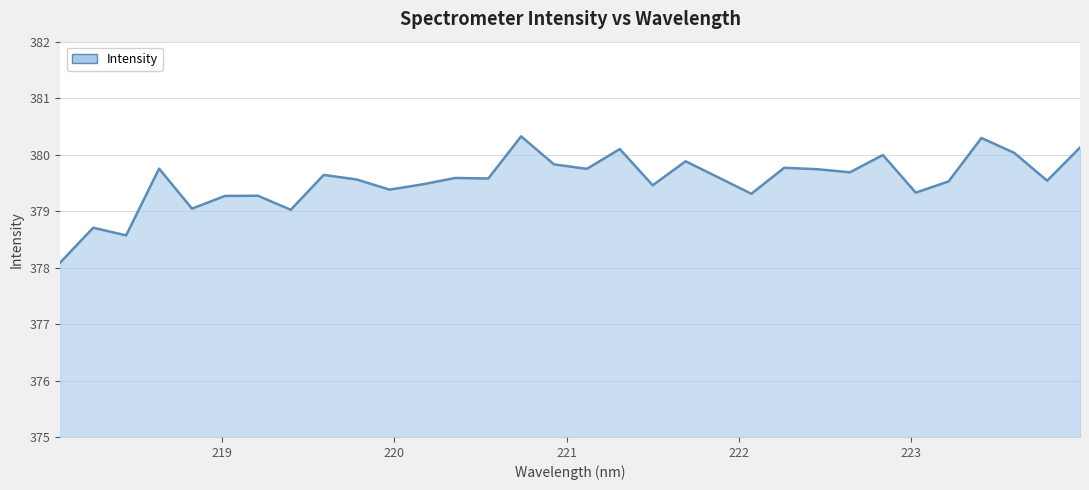

What is the greatest value displayed?

380.3